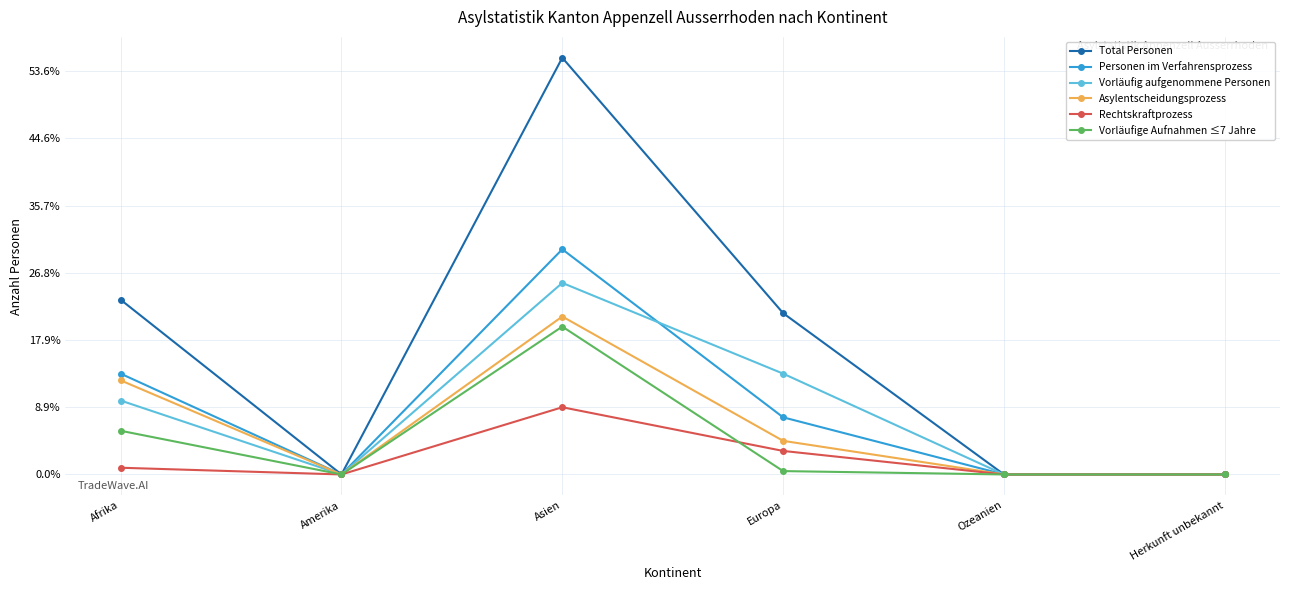

Where does the Total Personen series first go above 48?

Afrika